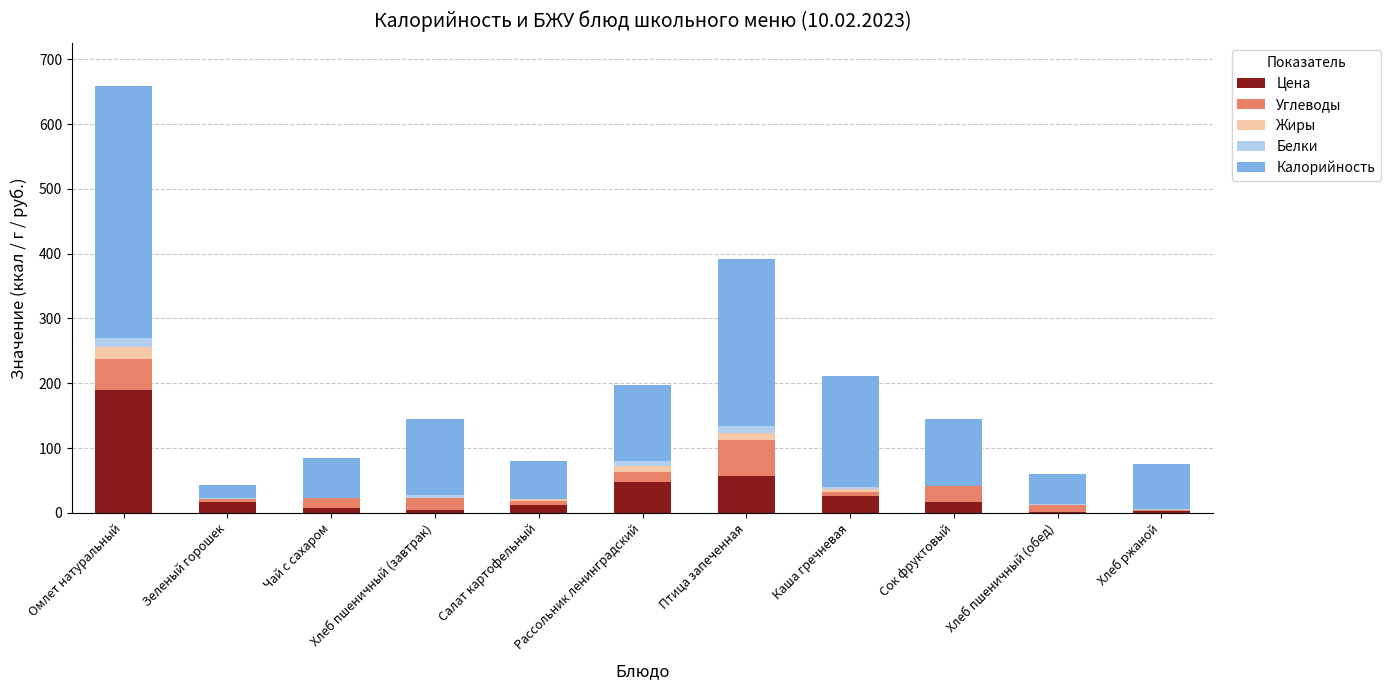

At which category is the sum across all series the highest?

Омлет натуральный